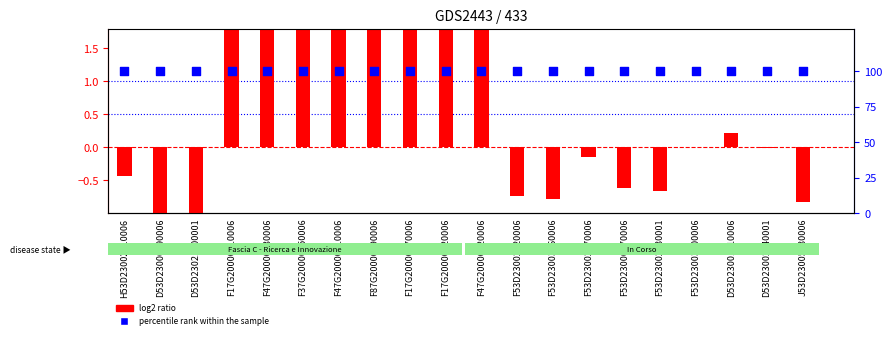

Which series has the largest total across all categories?

percentile rank within the sample